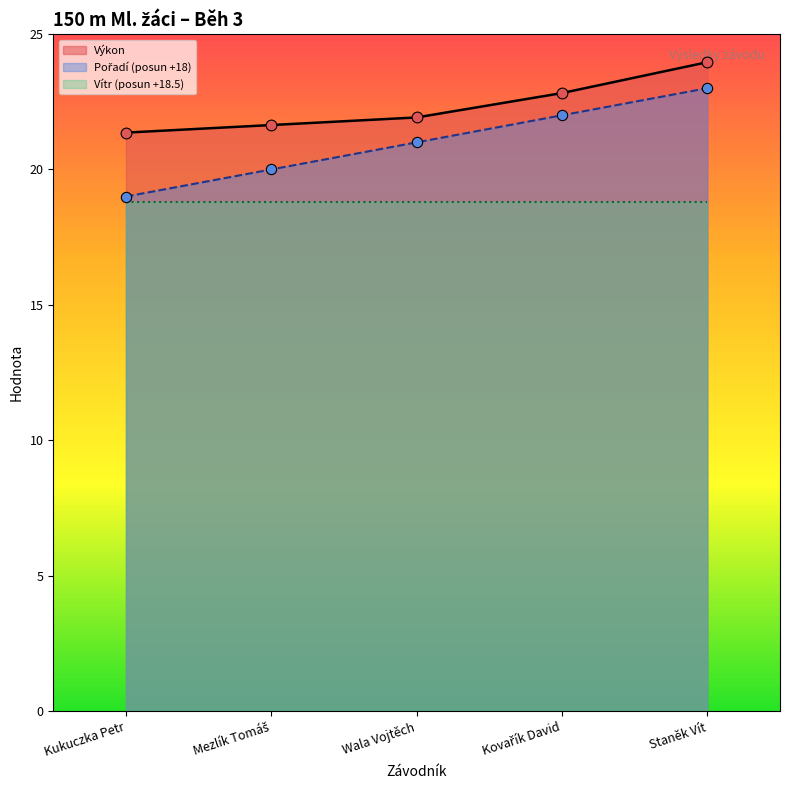

What is the approximate value of Výkon at Kukuczka Petr?

21.4